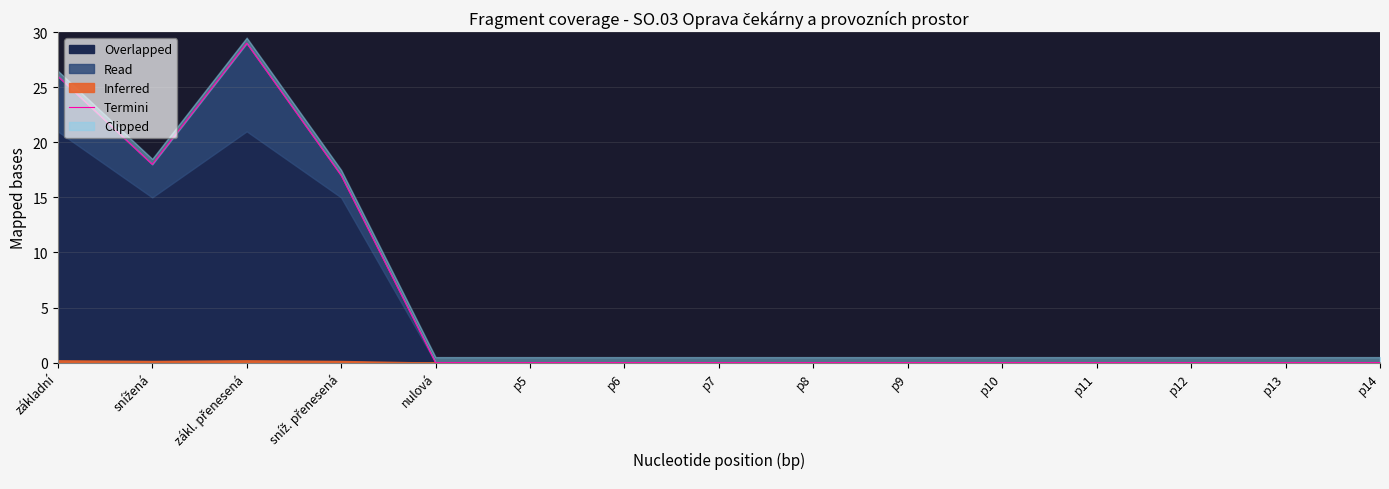

What is the difference between the values at zákl. přenesená and p6?

29